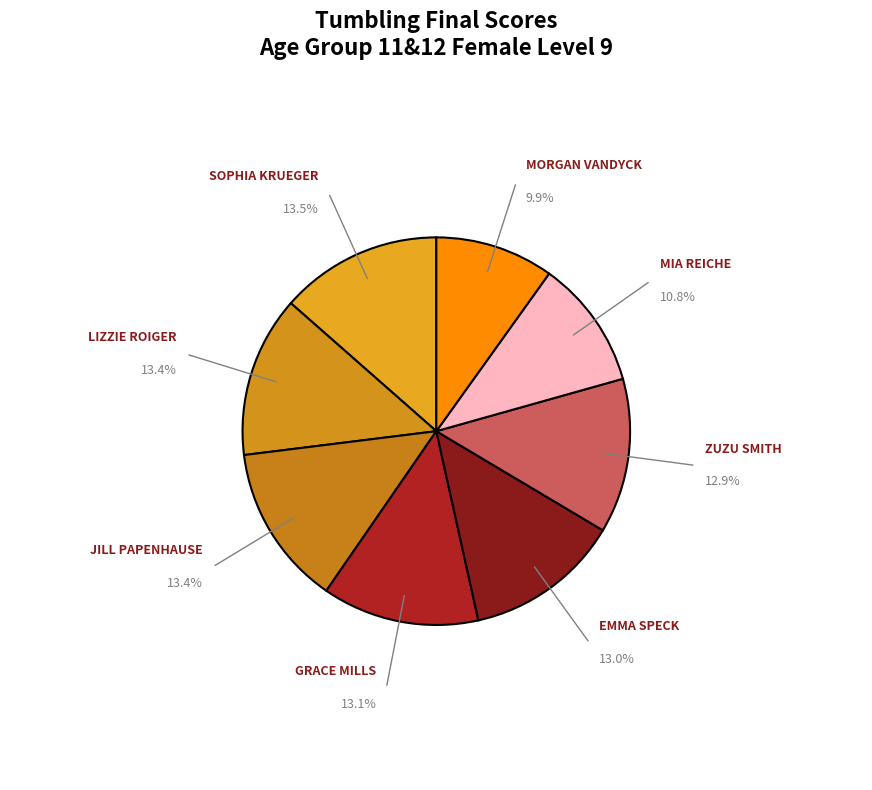

To the nearest percent, what is the difference between the largest and smallest slice percentages?

4%